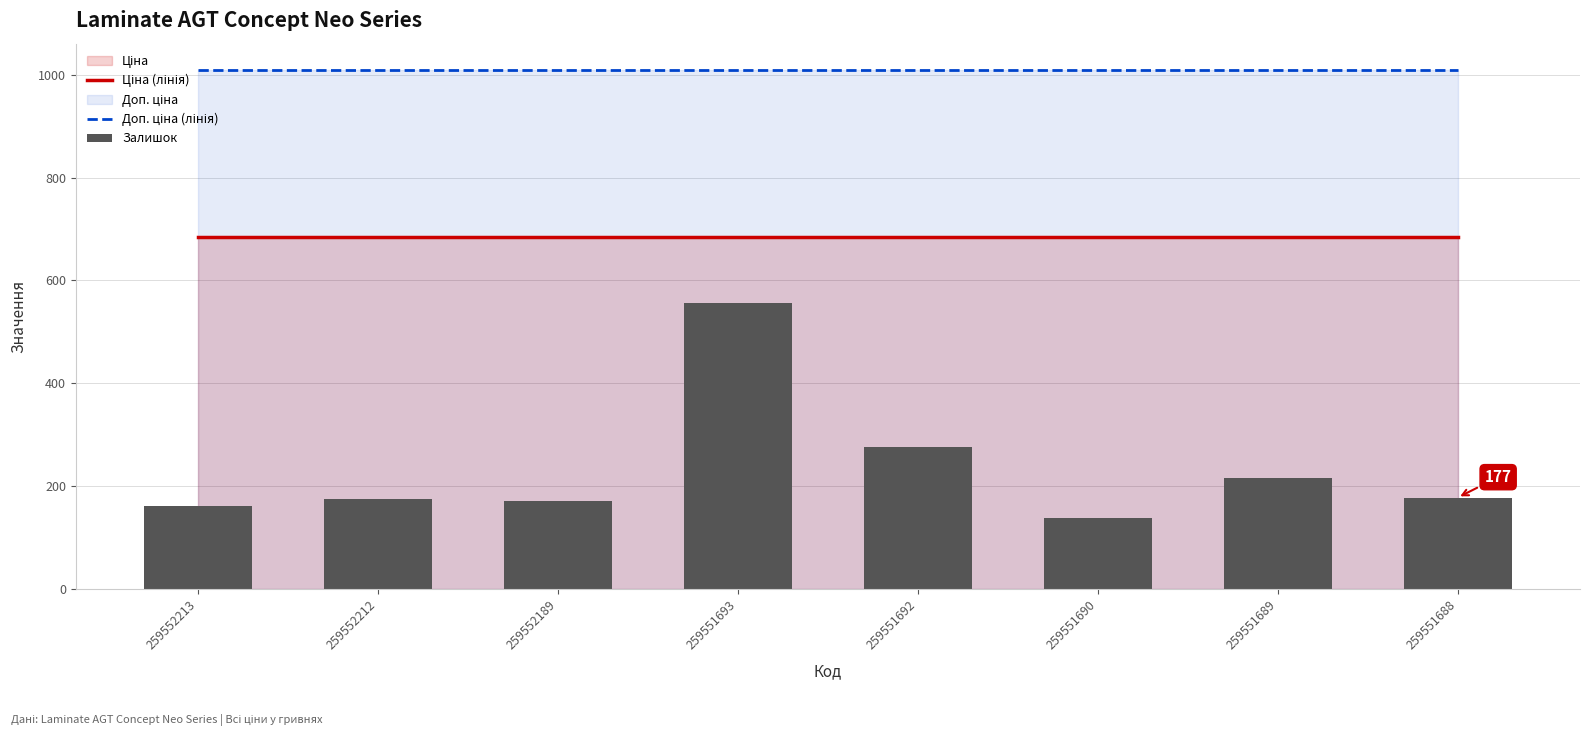

Which category has the lowest value in the Залишок series?

259551690